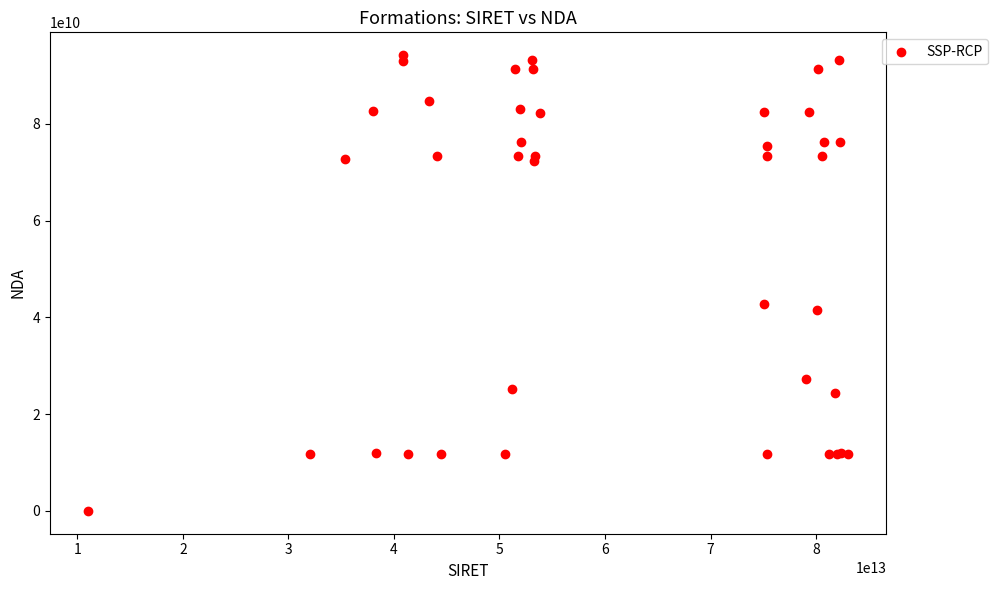

What Y value in the scatter plot is closest to 47101052910?

42680221468